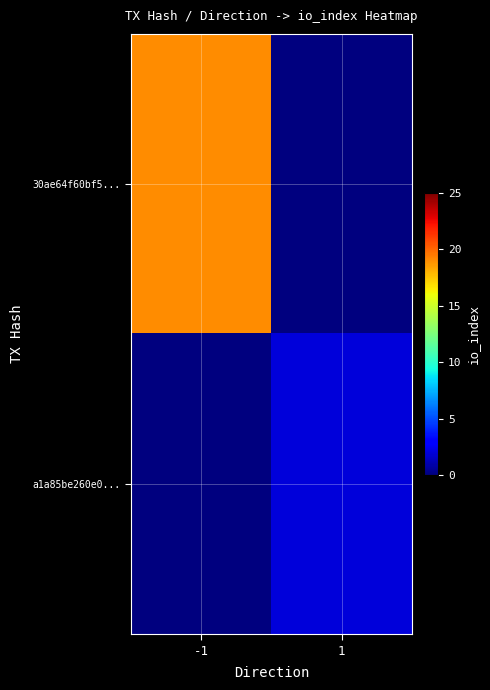

List the series in order of their overall mean, lowest first.

a1a85be260e0..., 30ae64f60bf5...